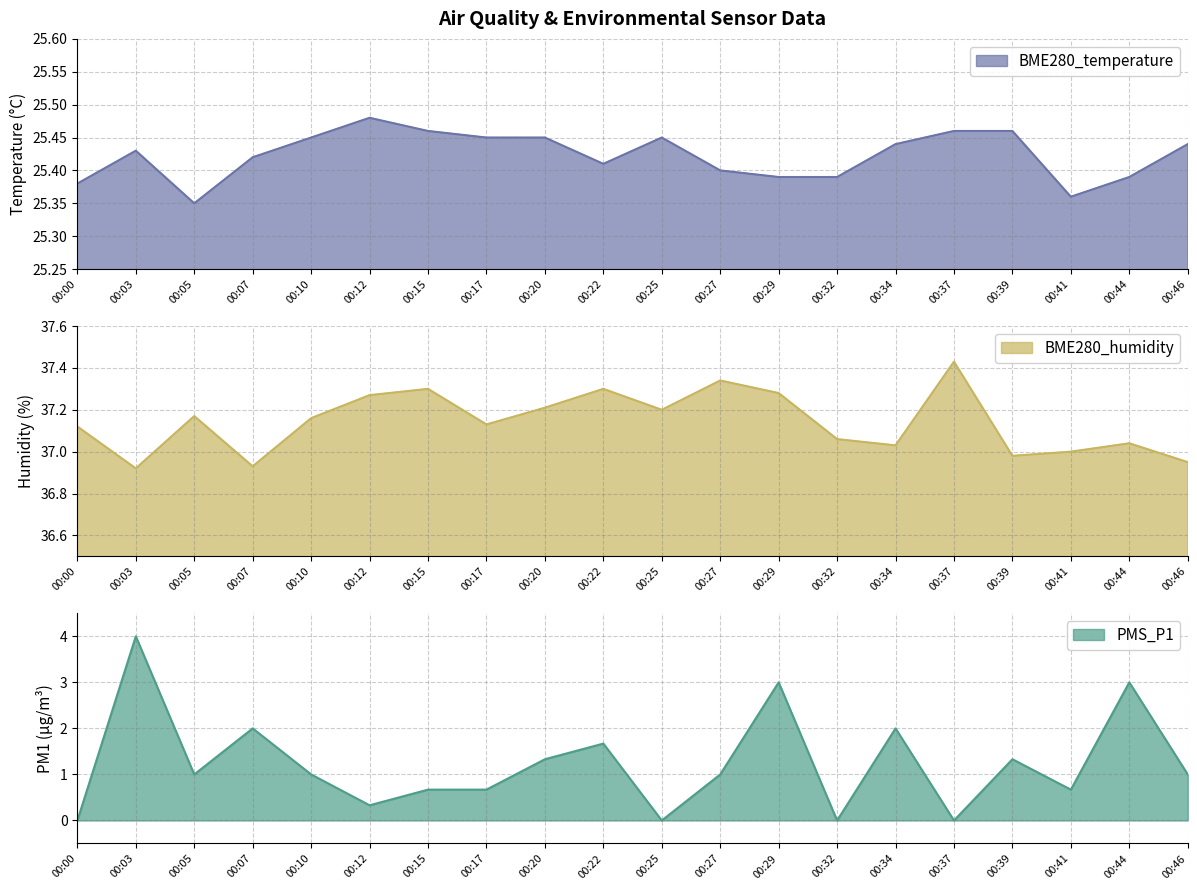

At how many categories does at least one series exceed 37?

15